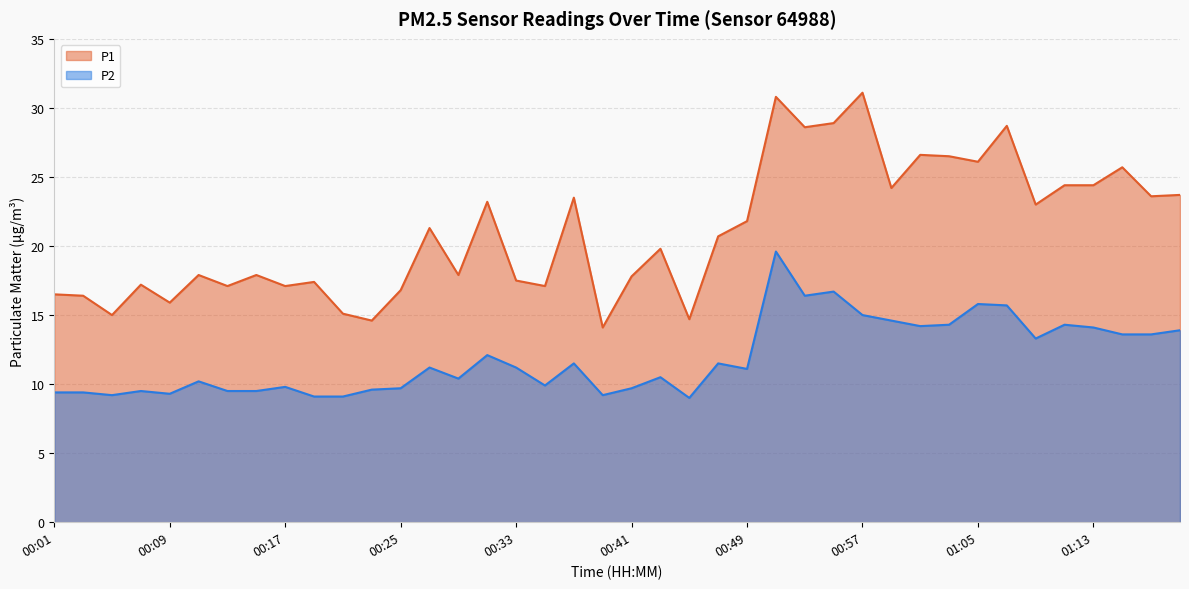

What is the average value of the P2 series?

11.9